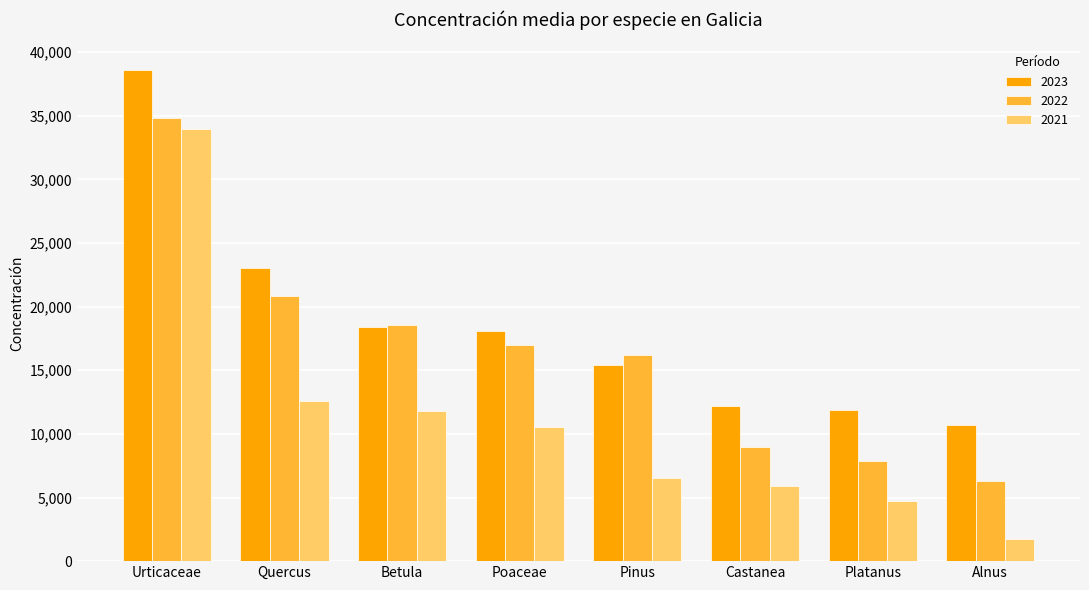

What is the difference between the maximum and minimum values in the 2023 series?

27913